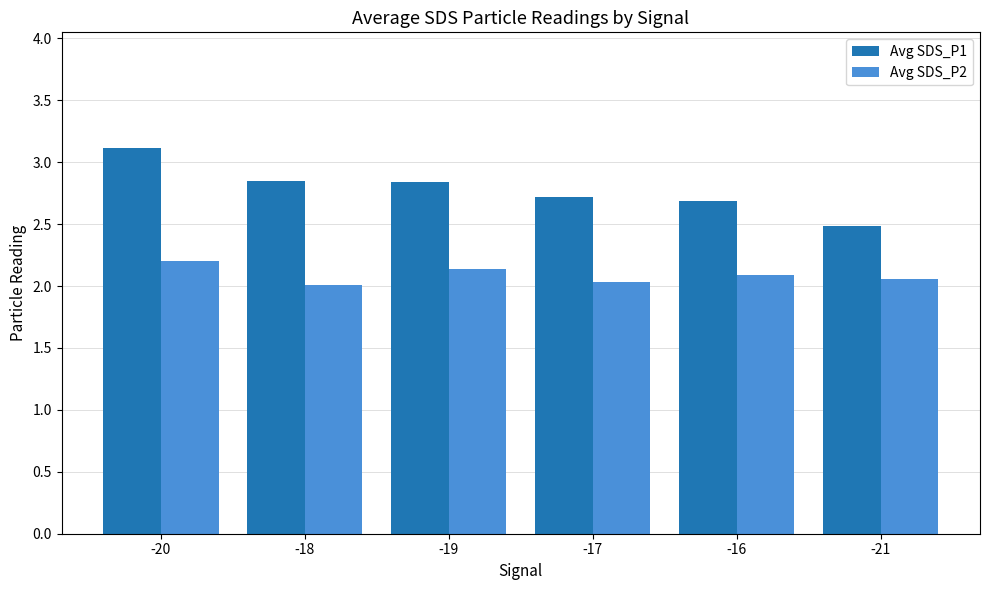

What is the label of the 1st bar from the right?

-21